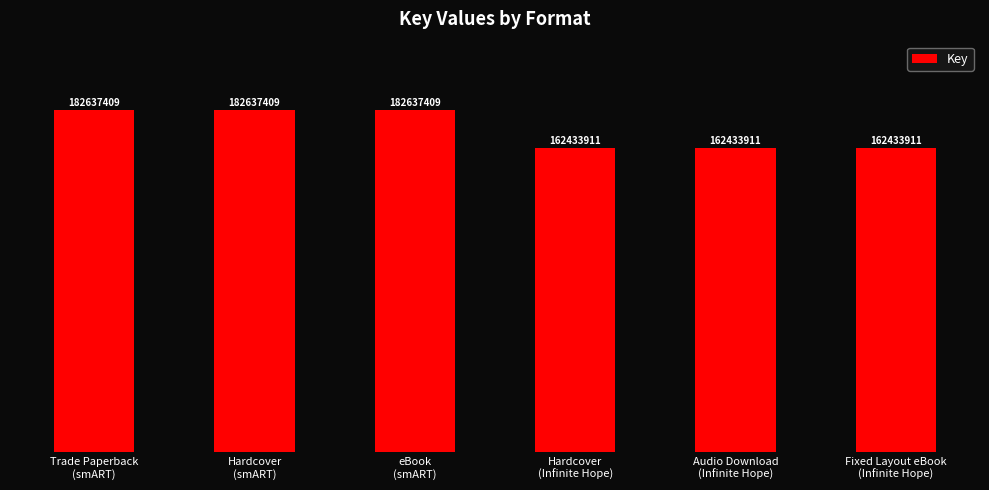

Are the bars horizontal?

No